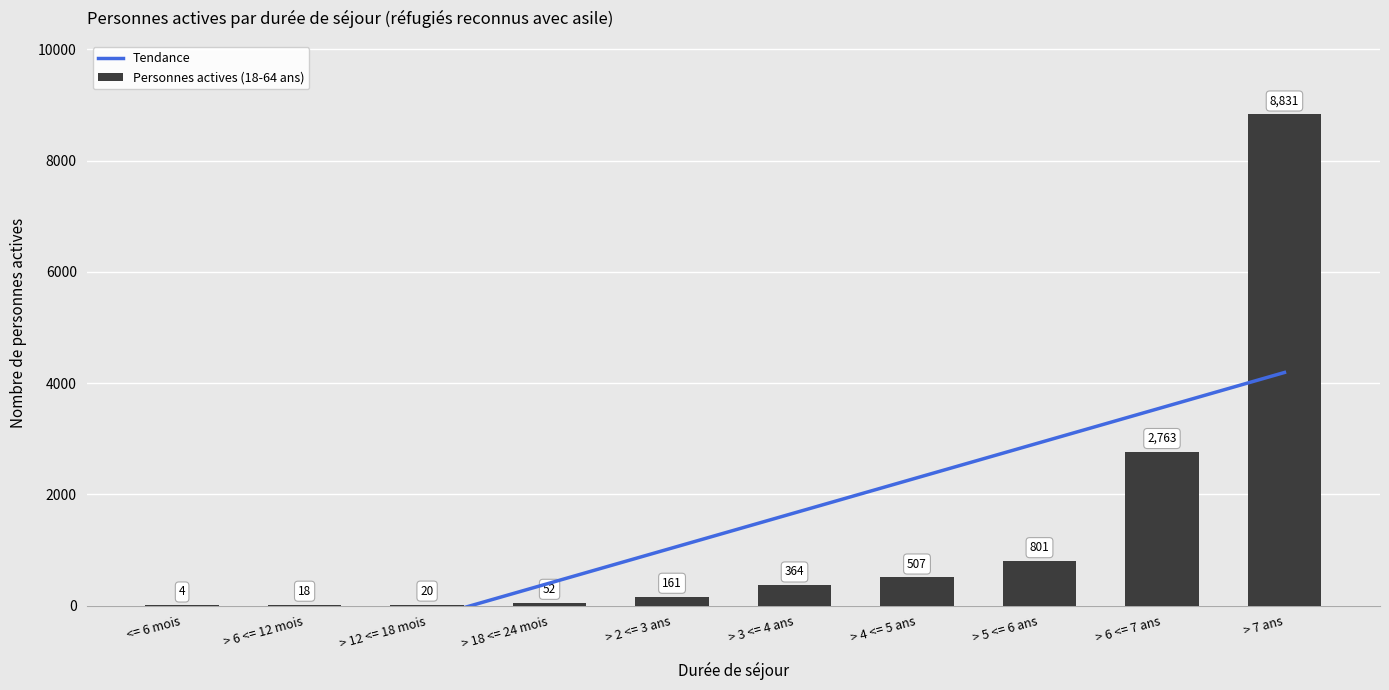

At which label is Personnes actives (18-64 ans) closest to 4417?

> 6 <= 7 ans